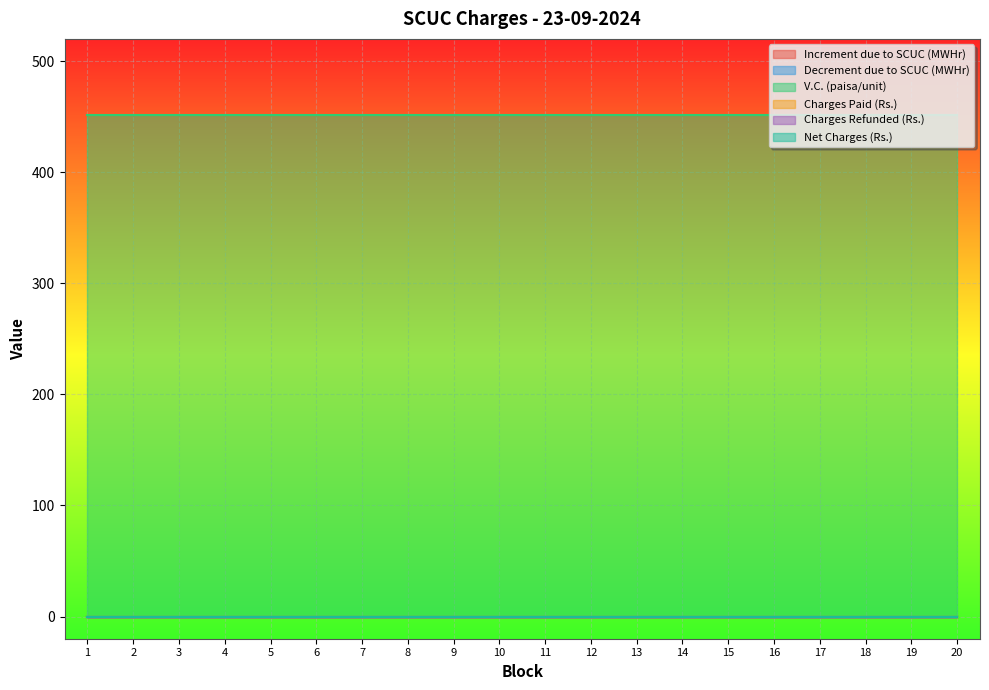

Which series has the largest total across all categories?

V.C. (paisa/unit)